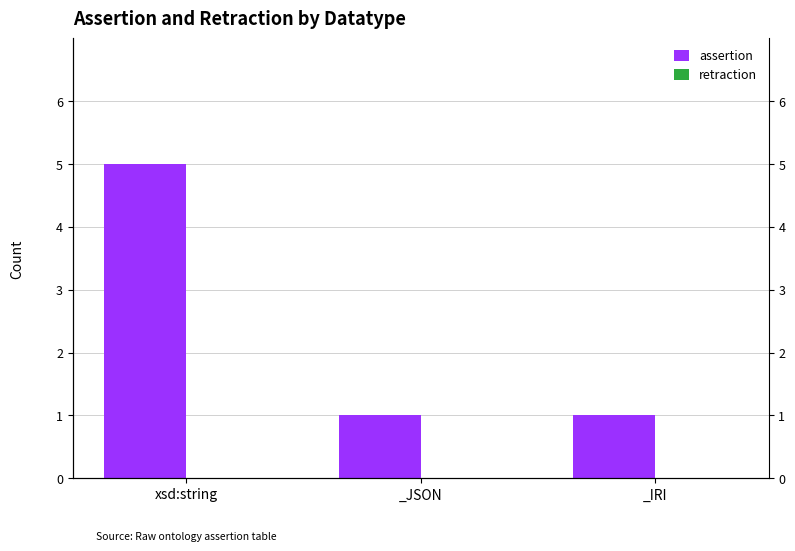

Reading left to right, list all the values displayed in this chart.

assertion: xsd:string=5	_JSON=1	_IRI=1
retraction: xsd:string=0	_JSON=0	_IRI=0